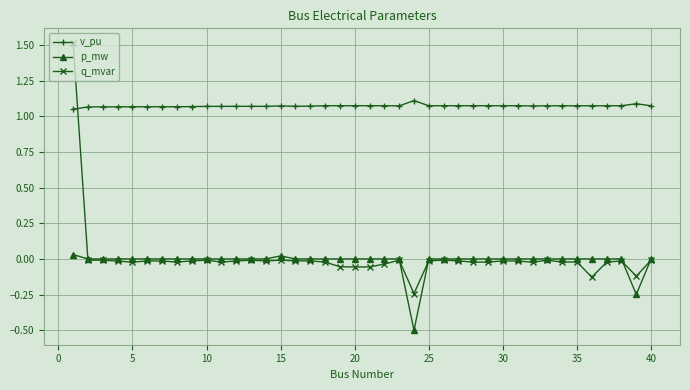

True or false: q_mvar has more than 0 points higher than both neighbors.

True